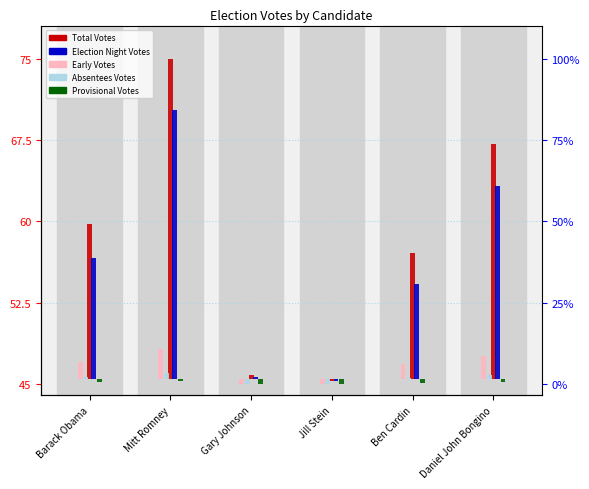

Reading left to right, list all the values displayed in this chart.

Total Votes: 14.3	29.5	0.3	-0.2	11.6	21.6
Election Night Votes: 11.2	24.8	0.2	-0.2	8.8	17.8
Early Votes: 1.6	2.8	-0.4	-0.5	1.4	2.1
Absentees Votes: 0.2	0.5	-0.5	-0.5	0.1	0.3
Provisional Votes: -0.3	-0.2	-0.5	-0.5	-0.3	-0.3